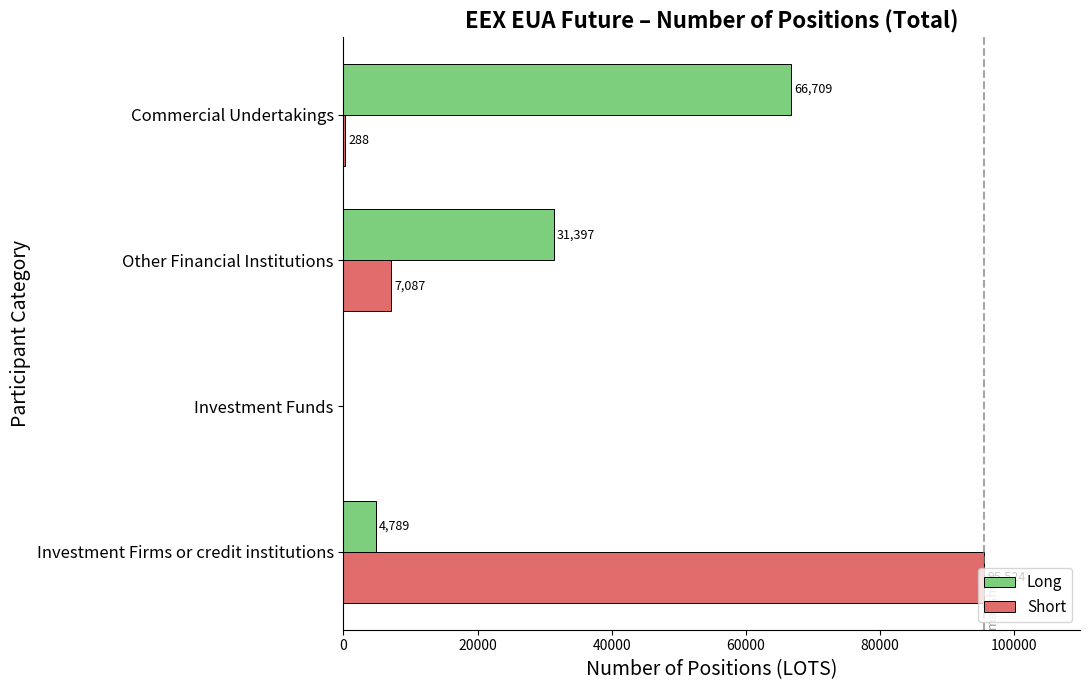

True or false: Short has a value of -36338 at Investment Funds.

False